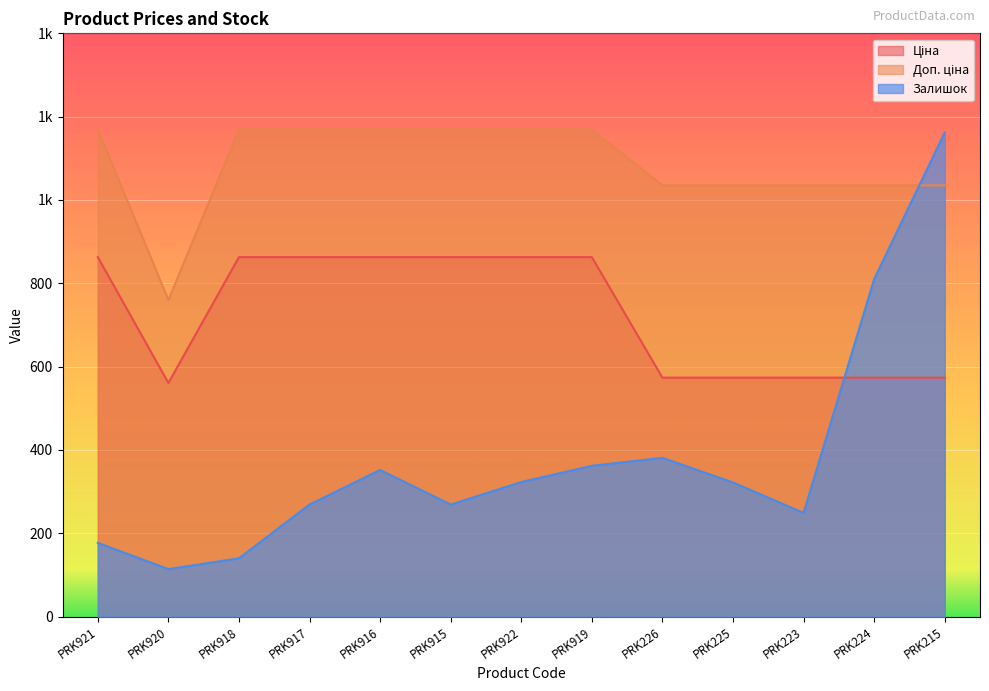

Between PRK918 and PRK223, which is larger?

PRK918